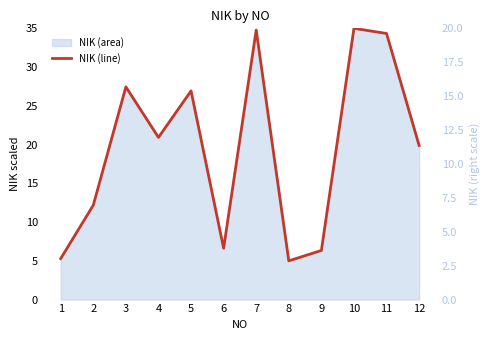

Reading right to left, extract all data points from this chart.

19.9	34.3	35.0	6.3	5.0	34.8	6.6	26.9	20.9	27.4	12.2	5.3